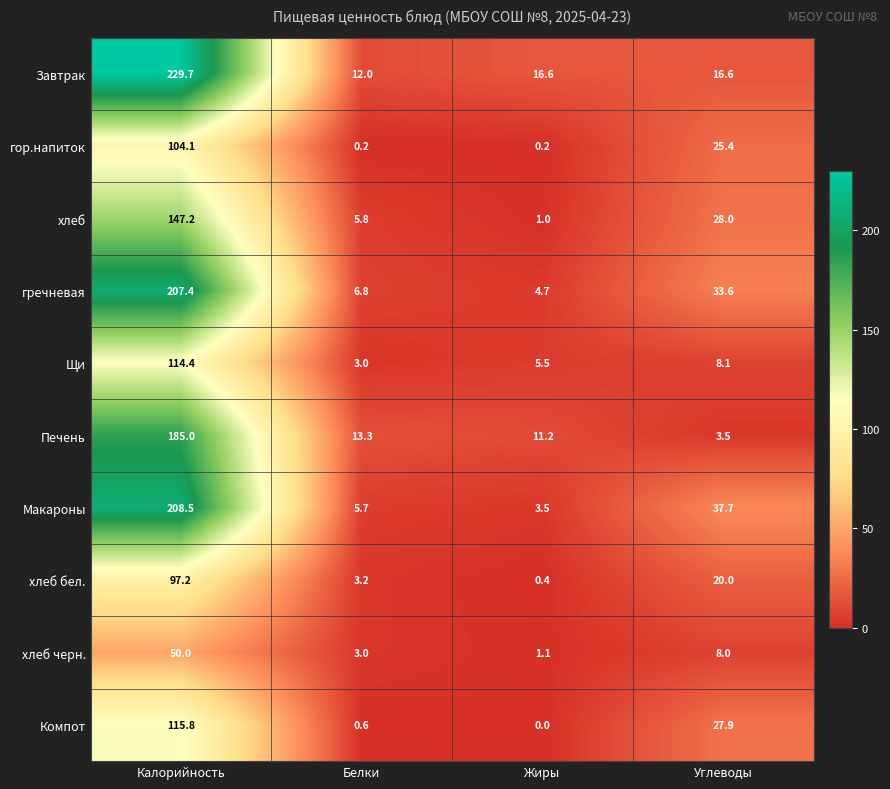

List the series in order of their peak value, lowest first.

хлеб черн., хлеб бел., гор.напиток, Щи, Компот, хлеб, Печень, гречневая, Макароны, Завтрак